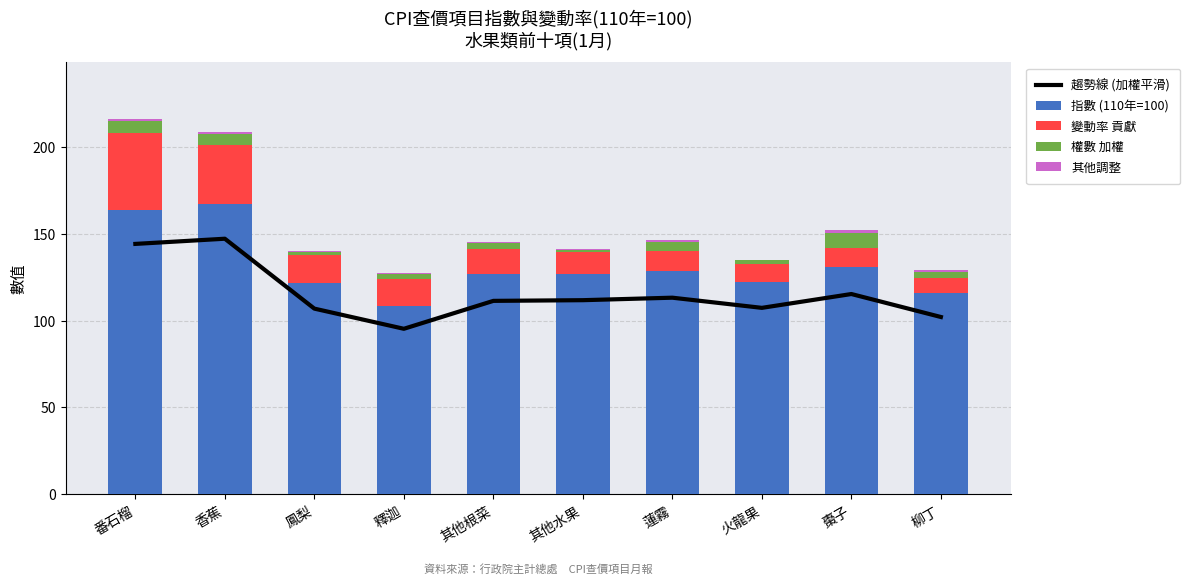

Which series has the widest spread of values?

指數 (110年=100)